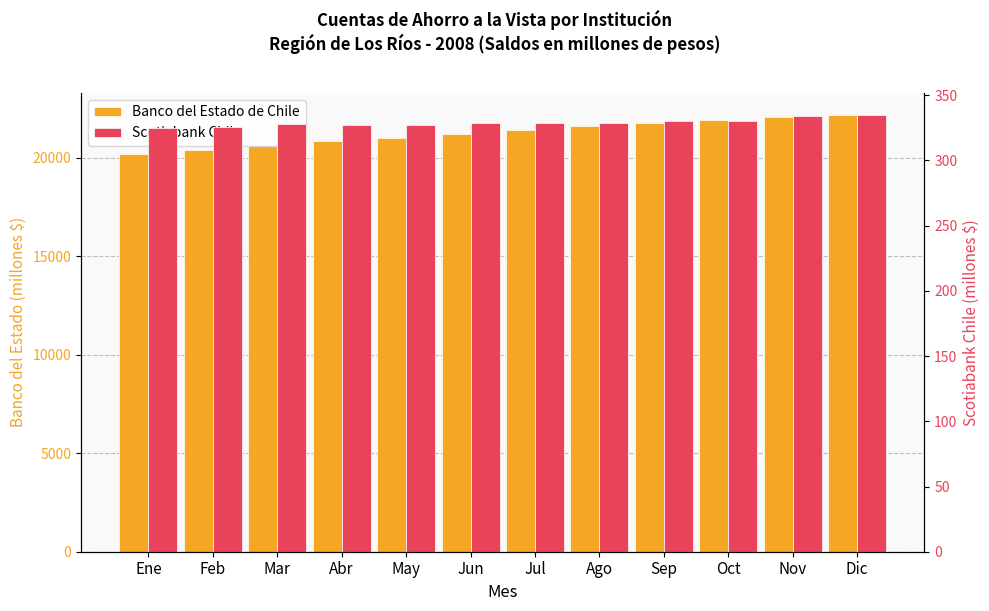

Which series has the widest spread of values?

Banco del Estado de Chile